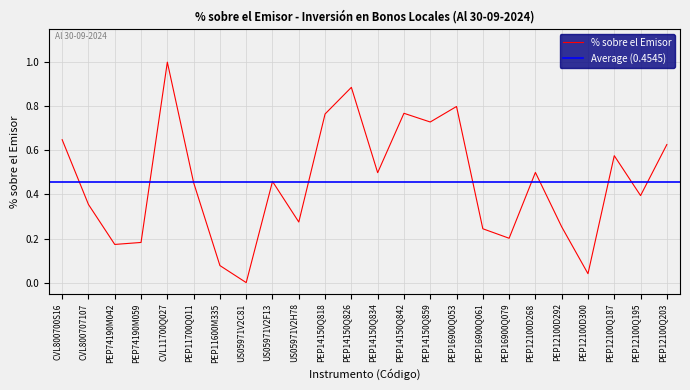

True or false: the data shows 0.2 at PEP16900Q061.

True